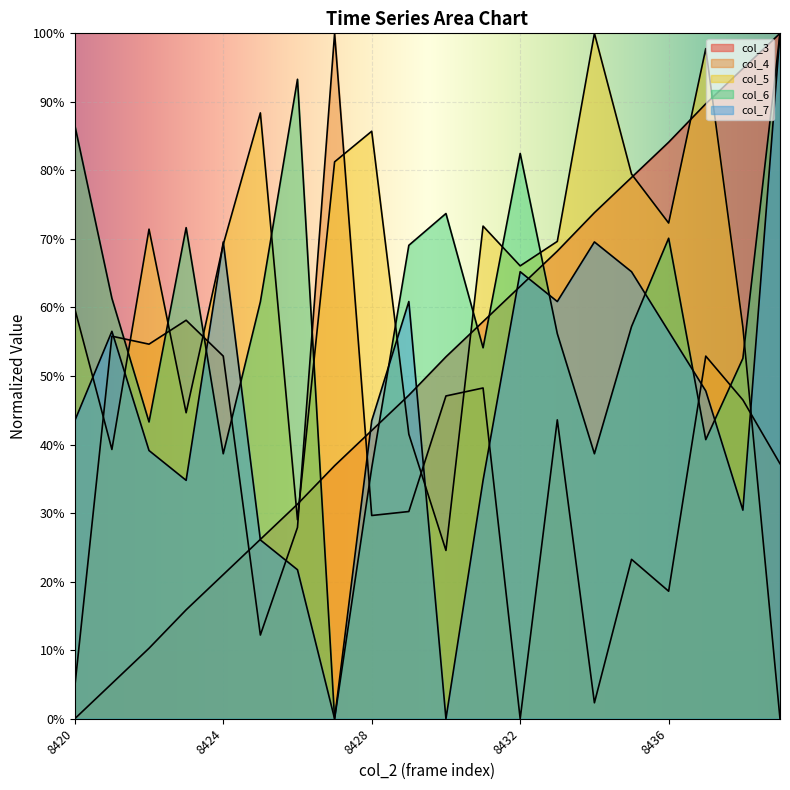

Does the chart display data point markers on the line(s)?

No